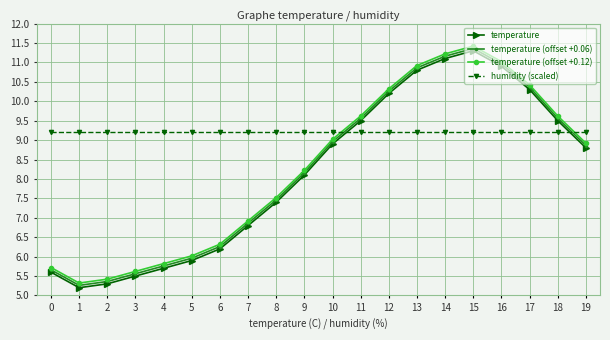

In temperature (offset +0.06), how many points are lower than both neighbors (excluding endpoints)?

1